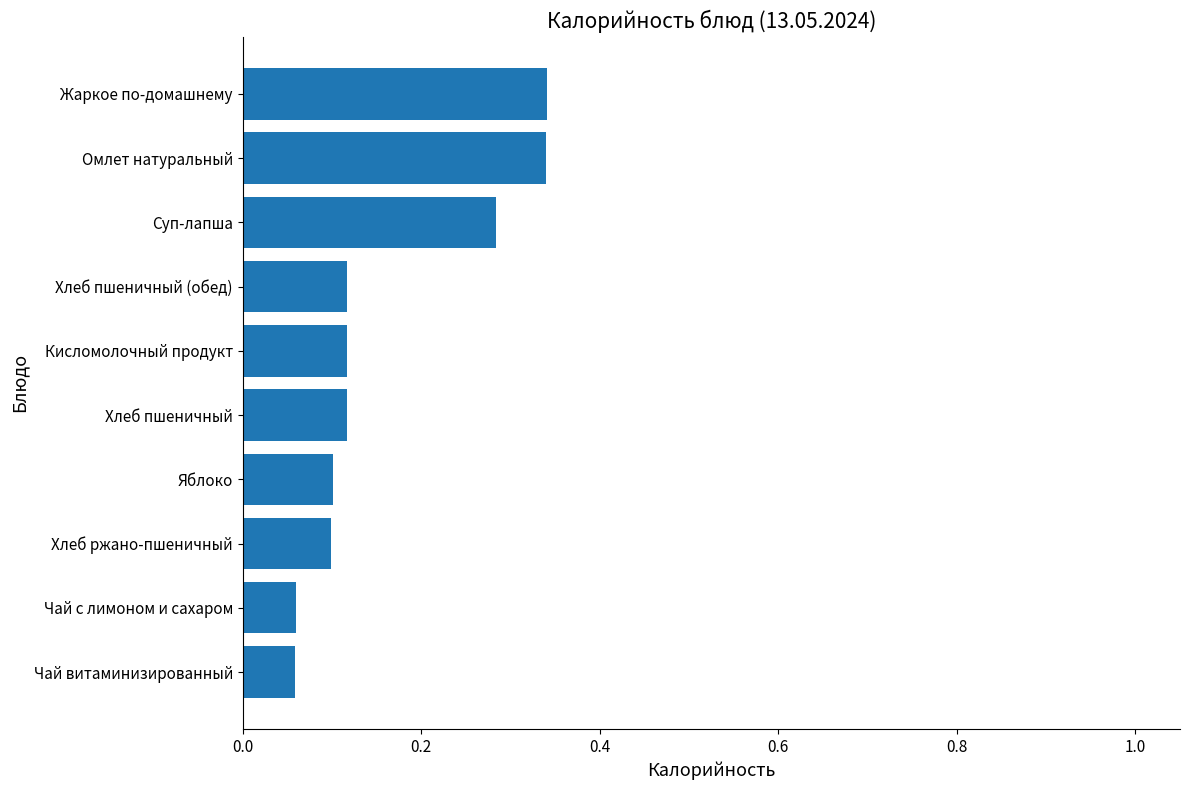

Is it true that the value at Жаркое по-домашнему is 0.6?

False